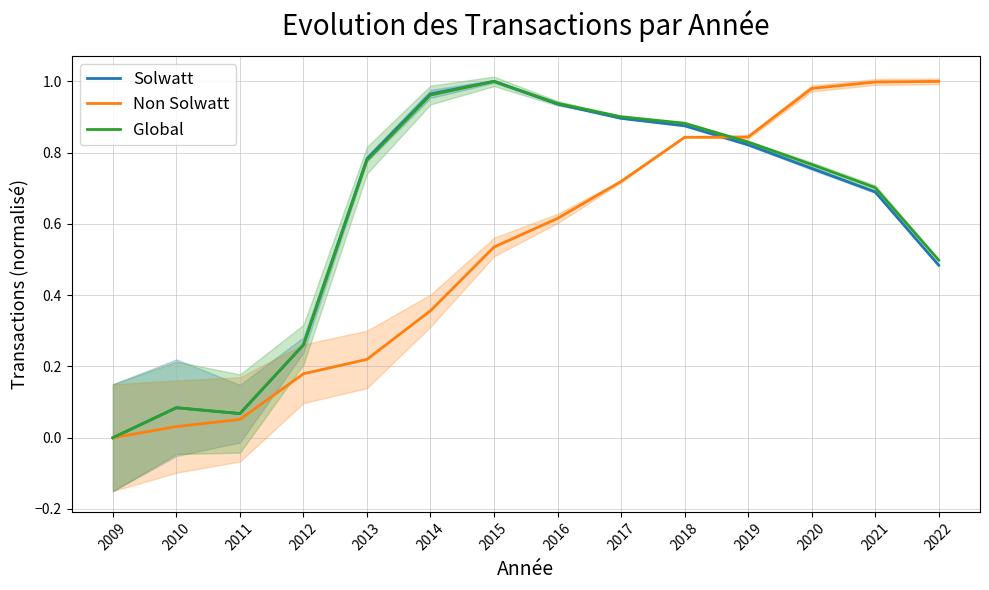

What are all the series names shown in the legend?

Solwatt, Non Solwatt, Global